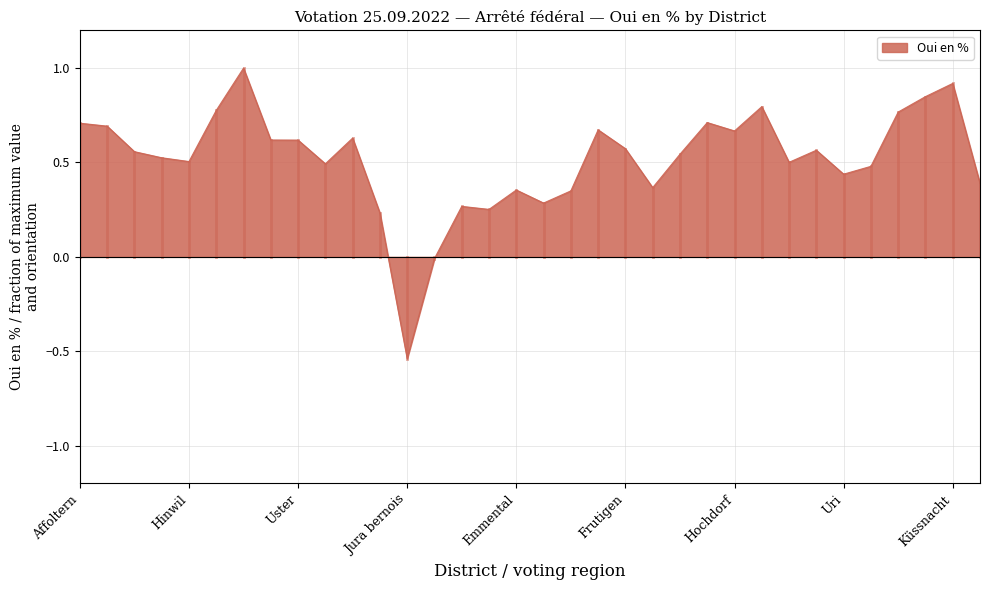

What is the maximum value shown in the chart?

1.0